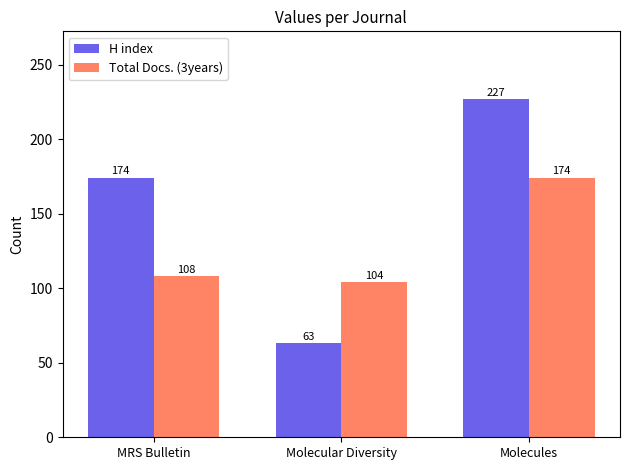

Between Molecular Diversity and Molecules, which series saw the biggest shift?

H index